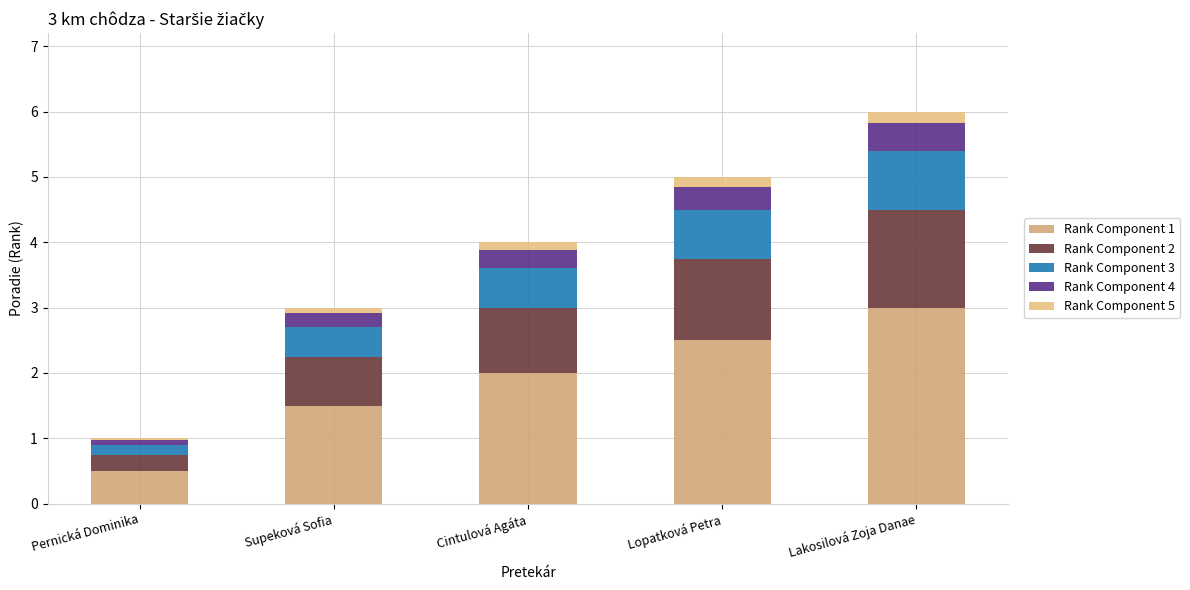

How many values in the Rank Component 1 series are below 2?

2